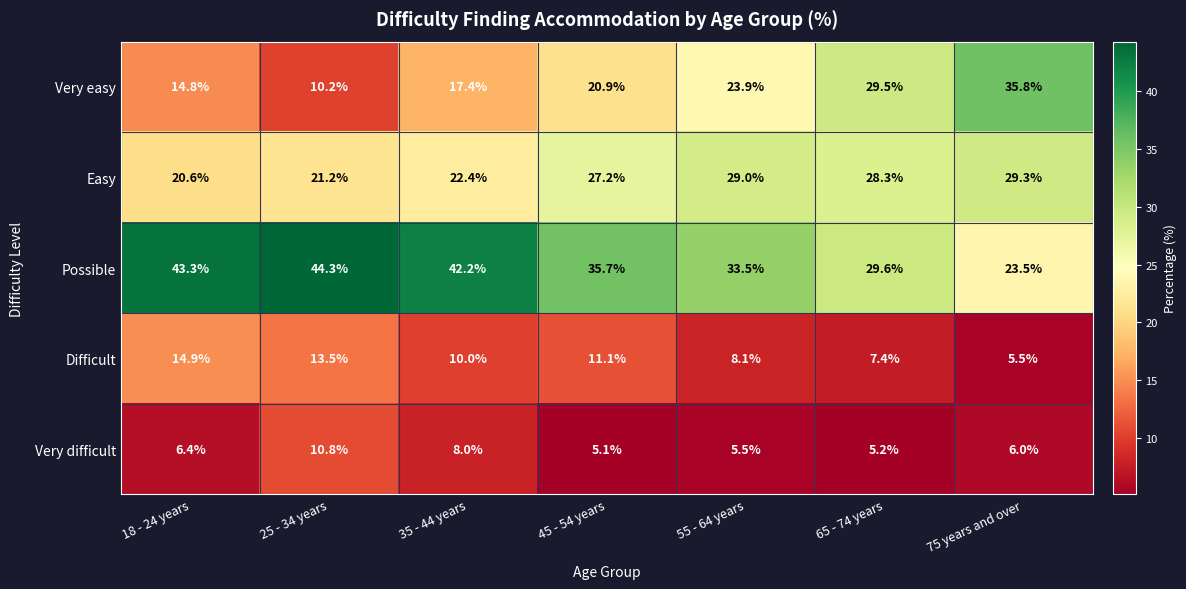

At which label does Possible reach its peak?

25 - 34 years